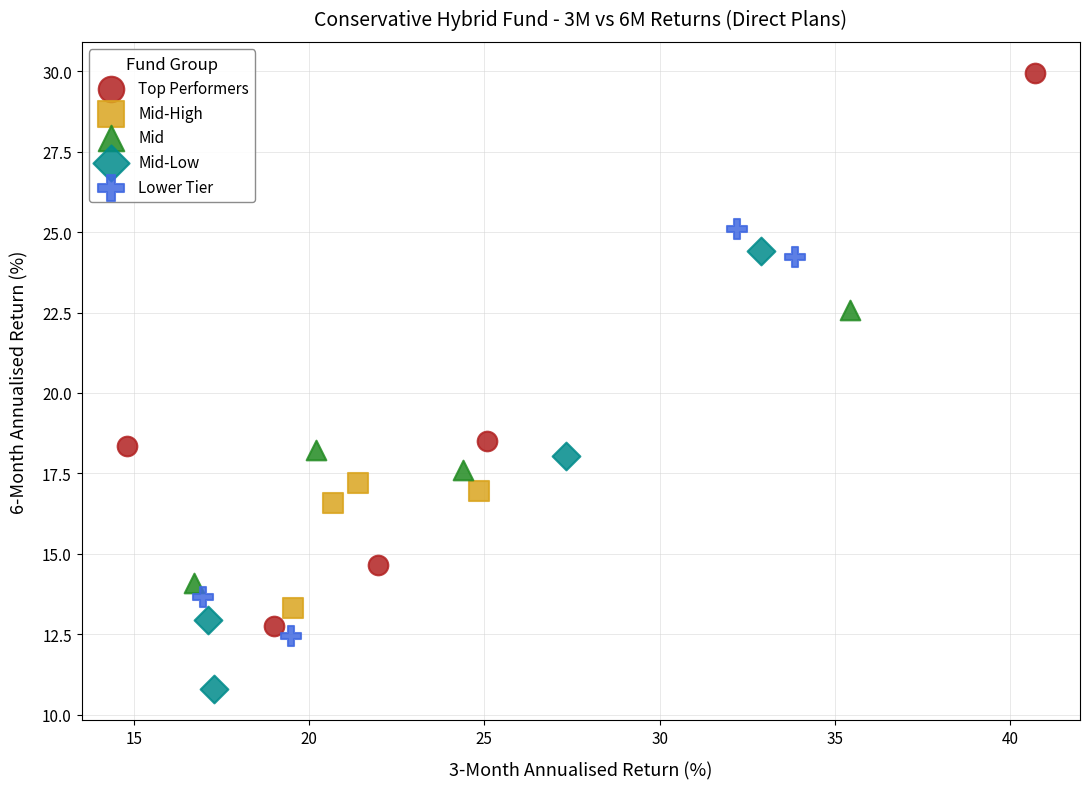

Which series reaches the maximum Y coordinate?

Top Performers